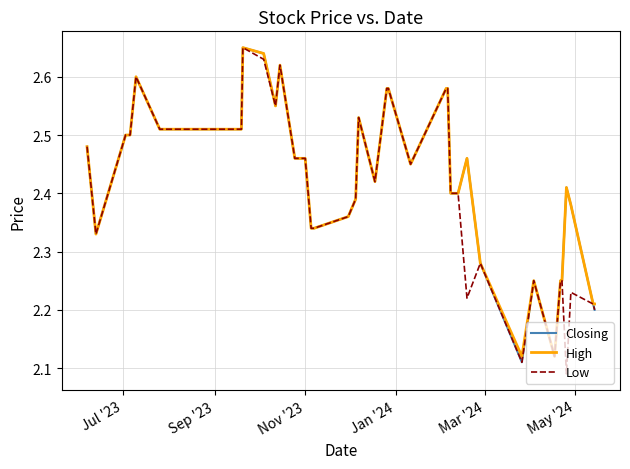

How many Low values are between 2 and 3?

40